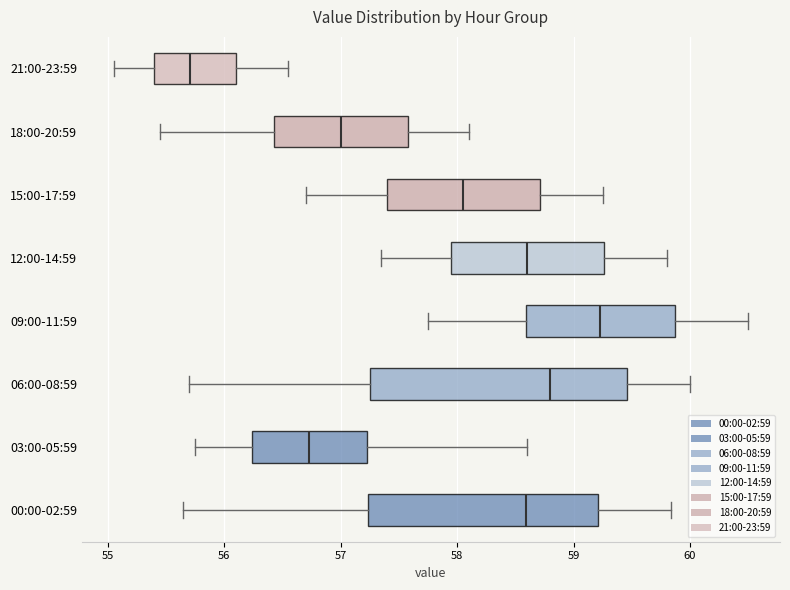

Comparing the boxes themselves (not the whiskers), which one is the widest?

06:00-08:59